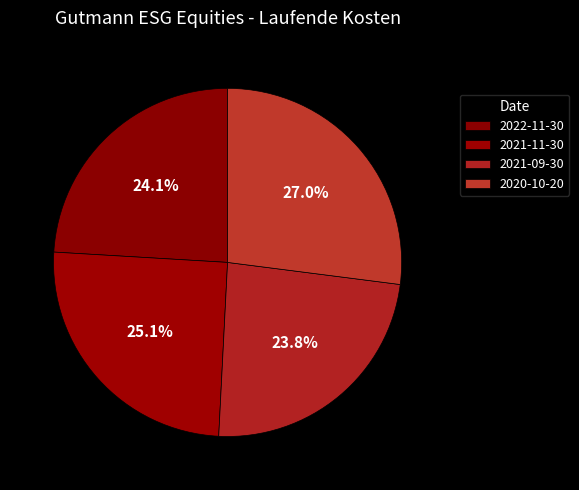

Is it true that 2020-10-20 is 39% of the pie?

False